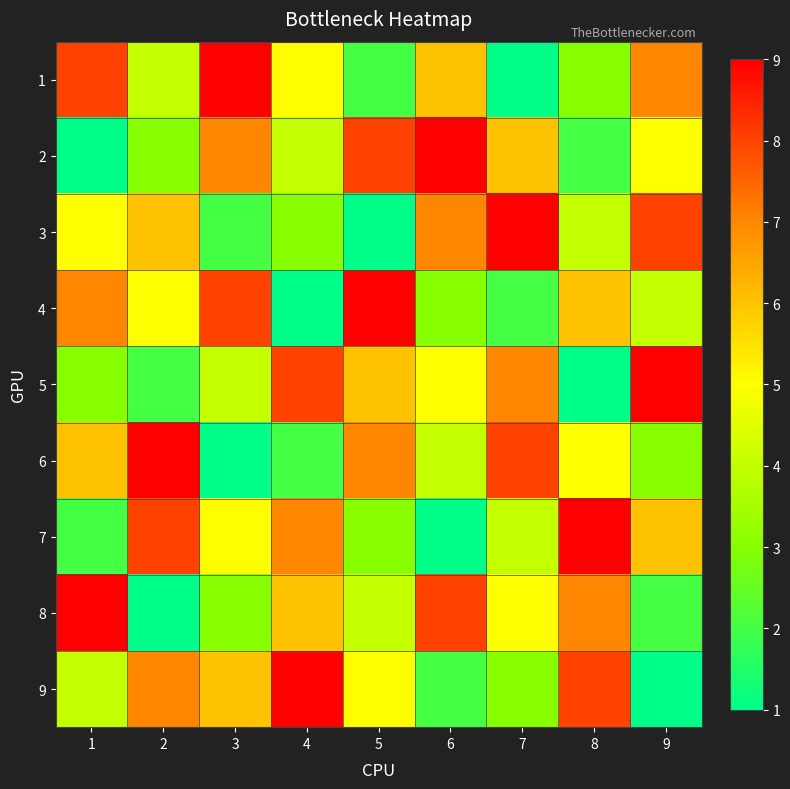

Which category has the lowest value across all series?

7